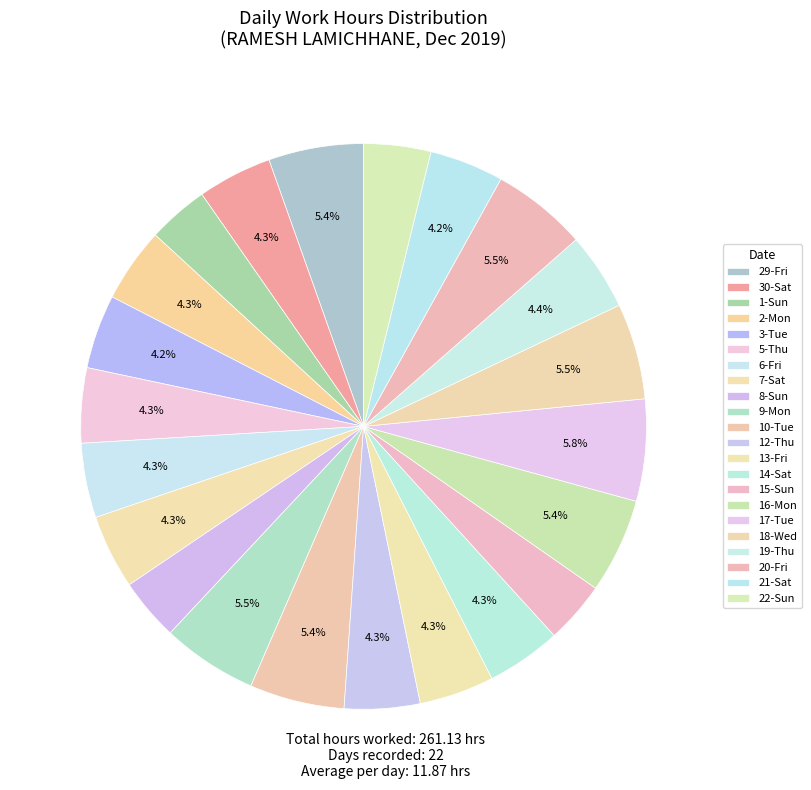

How many segments does this pie chart have?

22